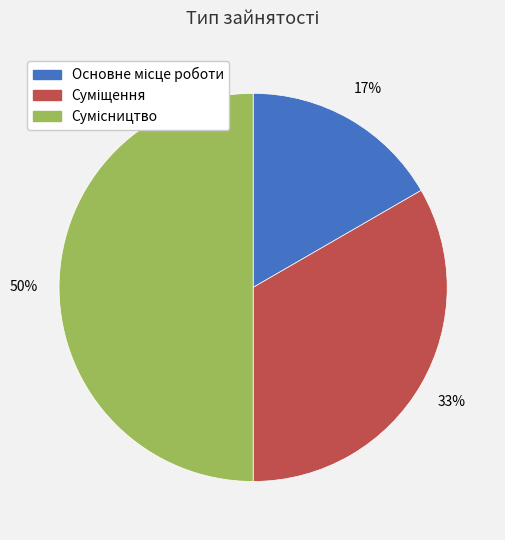

How many slices are in this pie chart?

3